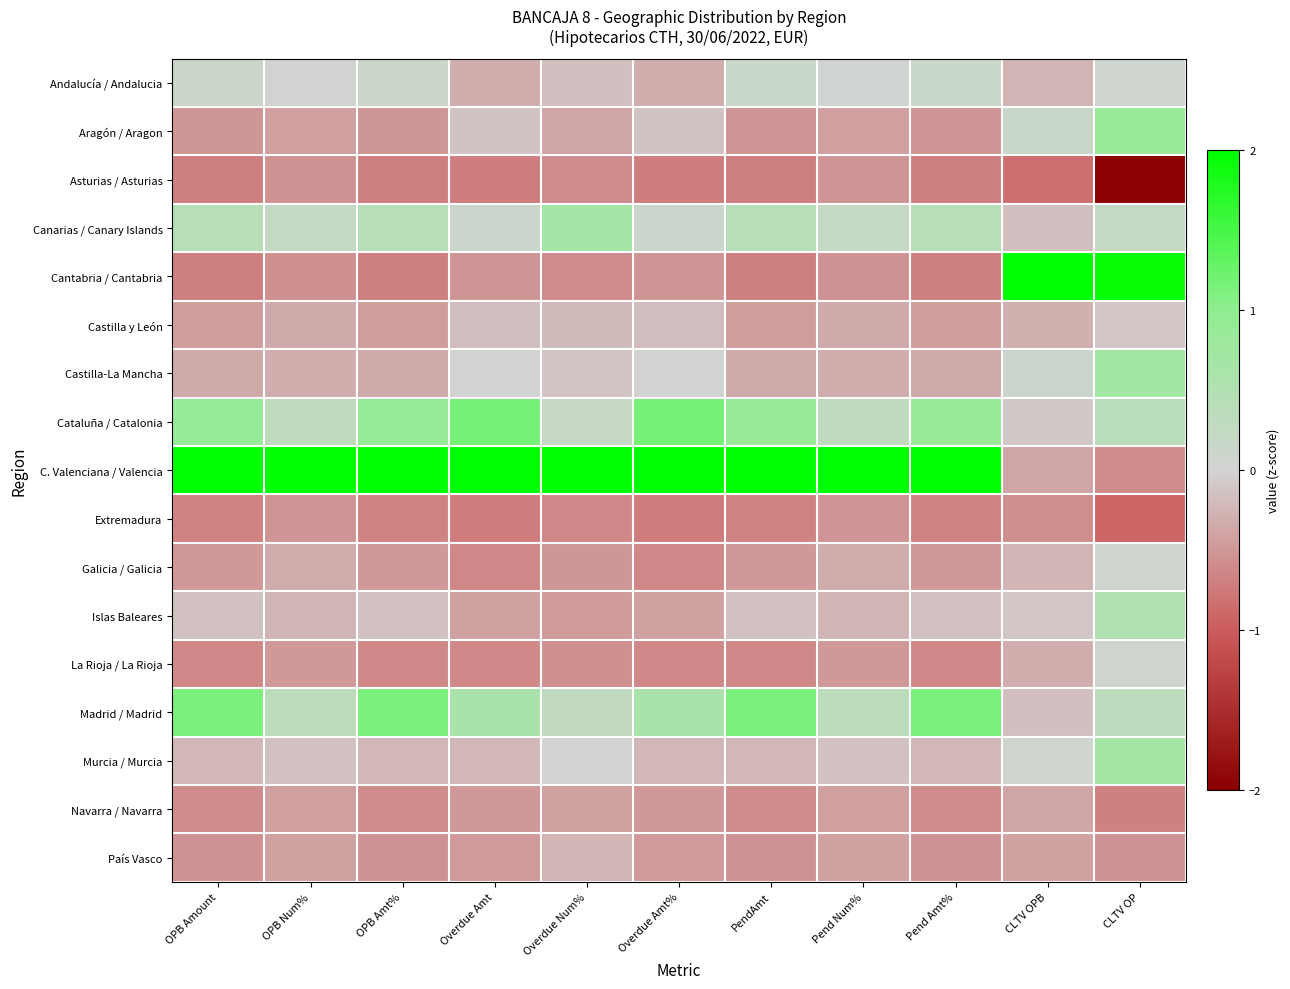

Reading left to right, transcribe all the data shown in this chart.

Andalucía / Andalucia: OPB Amount=0.1	OPB Num%=0.0	OPB Amt%=0.1	Overdue Amt=-0.3	Overdue Num%=-0.2	Overdue Amt%=-0.3	PendAmt=0.2	Pend Num%=0.0	Pend Amt%=0.2	CLTV OPB=-0.3	CLTV OP=0.1
Aragón / Aragon: OPB Amount=-0.5	OPB Num%=-0.4	OPB Amt%=-0.5	Overdue Amt=-0.1	Overdue Num%=-0.4	Overdue Amt%=-0.1	PendAmt=-0.5	Pend Num%=-0.4	Pend Amt%=-0.5	CLTV OPB=0.2	CLTV OP=0.8
Asturias / Asturias: OPB Amount=-0.7	OPB Num%=-0.5	OPB Amt%=-0.7	Overdue Amt=-0.7	Overdue Num%=-0.6	Overdue Amt%=-0.7	PendAmt=-0.7	Pend Num%=-0.5	Pend Amt%=-0.7	CLTV OPB=-0.8	CLTV OP=-2.0
Canarias / Canary Islands: OPB Amount=0.4	OPB Num%=0.2	OPB Amt%=0.4	Overdue Amt=0.1	Overdue Num%=0.7	Overdue Amt%=0.1	PendAmt=0.4	Pend Num%=0.2	Pend Amt%=0.4	CLTV OPB=-0.2	CLTV OP=0.2
Cantabria / Cantabria: OPB Amount=-0.7	OPB Num%=-0.5	OPB Amt%=-0.7	Overdue Amt=-0.5	Overdue Num%=-0.6	Overdue Amt%=-0.5	PendAmt=-0.7	Pend Num%=-0.5	Pend Amt%=-0.7	CLTV OPB=2.0	CLTV OP=2.0
Castilla y León: OPB Amount=-0.4	OPB Num%=-0.3	OPB Amt%=-0.4	Overdue Amt=-0.2	Overdue Num%=-0.2	Overdue Amt%=-0.2	PendAmt=-0.4	Pend Num%=-0.3	Pend Amt%=-0.5	CLTV OPB=-0.3	CLTV OP=-0.1
Castilla-La Mancha: OPB Amount=-0.3	OPB Num%=-0.3	OPB Amt%=-0.3	Overdue Amt=0.0	Overdue Num%=-0.1	Overdue Amt%=0.0	PendAmt=-0.4	Pend Num%=-0.3	Pend Amt%=-0.4	CLTV OPB=0.1	CLTV OP=0.7
Cataluña / Catalonia: OPB Amount=0.9	OPB Num%=0.3	OPB Amt%=0.9	Overdue Amt=1.2	Overdue Num%=0.2	Overdue Amt%=1.2	PendAmt=0.9	Pend Num%=0.3	Pend Amt%=0.9	CLTV OPB=-0.1	CLTV OP=0.4
C. Valenciana / Valencia: OPB Amount=2.0	OPB Num%=2.0	OPB Amt%=2.0	Overdue Amt=2.0	Overdue Num%=2.0	Overdue Amt%=2.0	PendAmt=2.0	Pend Num%=2.0	Pend Amt%=2.0	CLTV OPB=-0.4	CLTV OP=-0.6
Extremadura: OPB Amount=-0.7	OPB Num%=-0.5	OPB Amt%=-0.7	Overdue Amt=-0.7	Overdue Num%=-0.6	Overdue Amt%=-0.7	PendAmt=-0.7	Pend Num%=-0.5	Pend Amt%=-0.7	CLTV OPB=-0.6	CLTV OP=-0.9
Galicia / Galicia: OPB Amount=-0.5	OPB Num%=-0.3	OPB Amt%=-0.5	Overdue Amt=-0.6	Overdue Num%=-0.5	Overdue Amt%=-0.6	PendAmt=-0.5	Pend Num%=-0.3	Pend Amt%=-0.5	CLTV OPB=-0.3	CLTV OP=0.1
Islas Baleares: OPB Amount=-0.2	OPB Num%=-0.3	OPB Amt%=-0.2	Overdue Amt=-0.4	Overdue Num%=-0.5	Overdue Amt%=-0.4	PendAmt=-0.1	Pend Num%=-0.3	Pend Amt%=-0.1	CLTV OPB=-0.1	CLTV OP=0.5
La Rioja / La Rioja: OPB Amount=-0.6	OPB Num%=-0.5	OPB Amt%=-0.6	Overdue Amt=-0.6	Overdue Num%=-0.5	Overdue Amt%=-0.6	PendAmt=-0.6	Pend Num%=-0.5	Pend Amt%=-0.6	CLTV OPB=-0.3	CLTV OP=0.1
Madrid / Madrid: OPB Amount=1.1	OPB Num%=0.4	OPB Amt%=1.1	Overdue Amt=0.6	Overdue Num%=0.3	Overdue Amt%=0.6	PendAmt=1.1	Pend Num%=0.4	Pend Amt%=1.1	CLTV OPB=-0.2	CLTV OP=0.3
Murcia / Murcia: OPB Amount=-0.2	OPB Num%=-0.1	OPB Amt%=-0.2	Overdue Amt=-0.2	Overdue Num%=0.0	Overdue Amt%=-0.2	PendAmt=-0.2	Pend Num%=-0.1	Pend Amt%=-0.2	CLTV OPB=0.0	CLTV OP=0.7
Navarra / Navarra: OPB Amount=-0.6	OPB Num%=-0.4	OPB Amt%=-0.6	Overdue Amt=-0.5	Overdue Num%=-0.4	Overdue Amt%=-0.5	PendAmt=-0.6	Pend Num%=-0.4	Pend Amt%=-0.6	CLTV OPB=-0.4	CLTV OP=-0.7
País Vasco: OPB Amount=-0.5	OPB Num%=-0.4	OPB Amt%=-0.5	Overdue Amt=-0.5	Overdue Num%=-0.3	Overdue Amt%=-0.5	PendAmt=-0.5	Pend Num%=-0.4	Pend Amt%=-0.5	CLTV OPB=-0.4	CLTV OP=-0.5